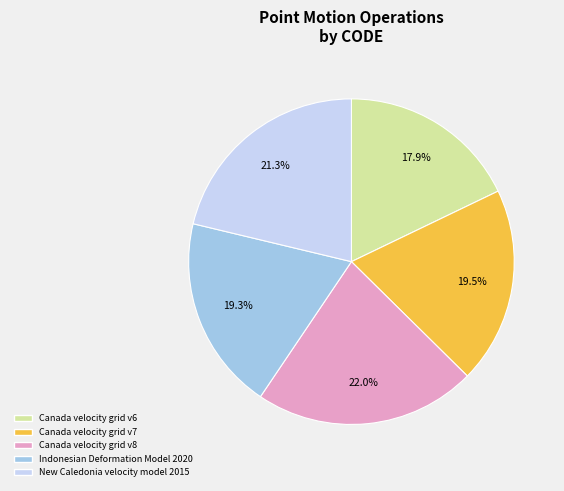

Count the number of slices in the pie.

5